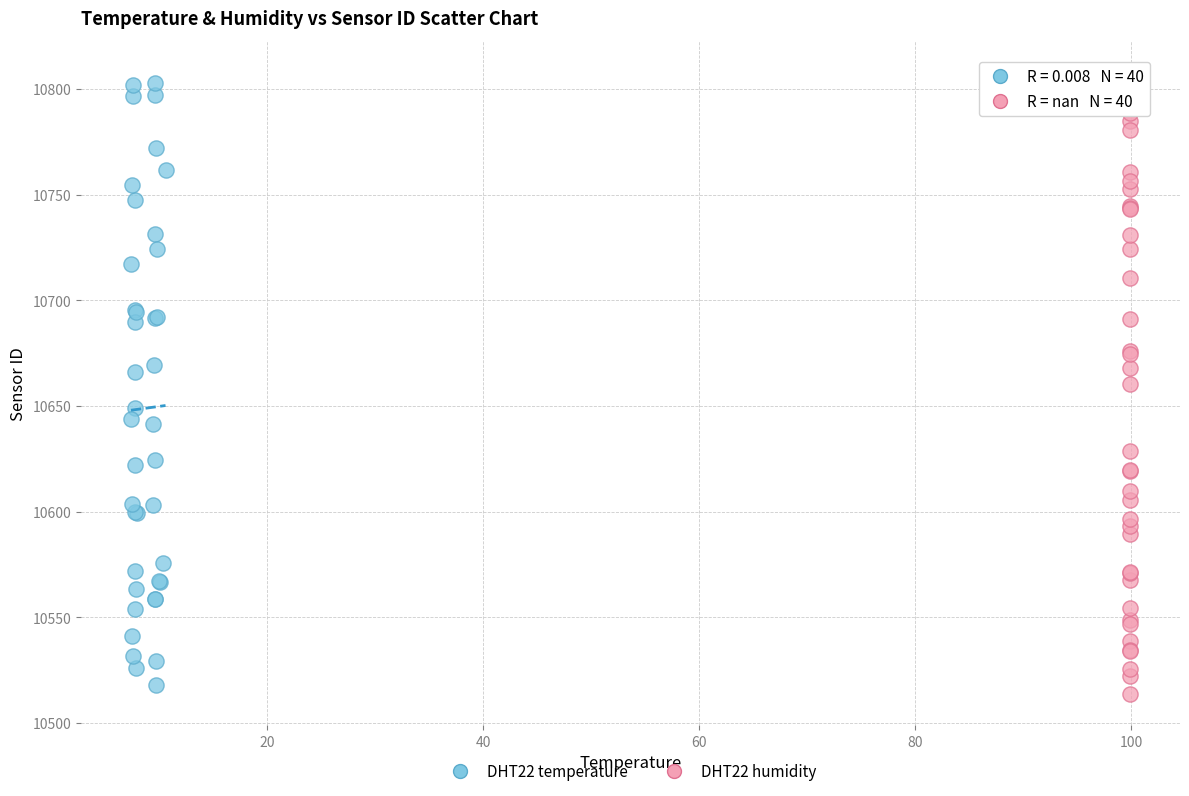

Which series reaches the maximum Y coordinate?

DHT22 humidity